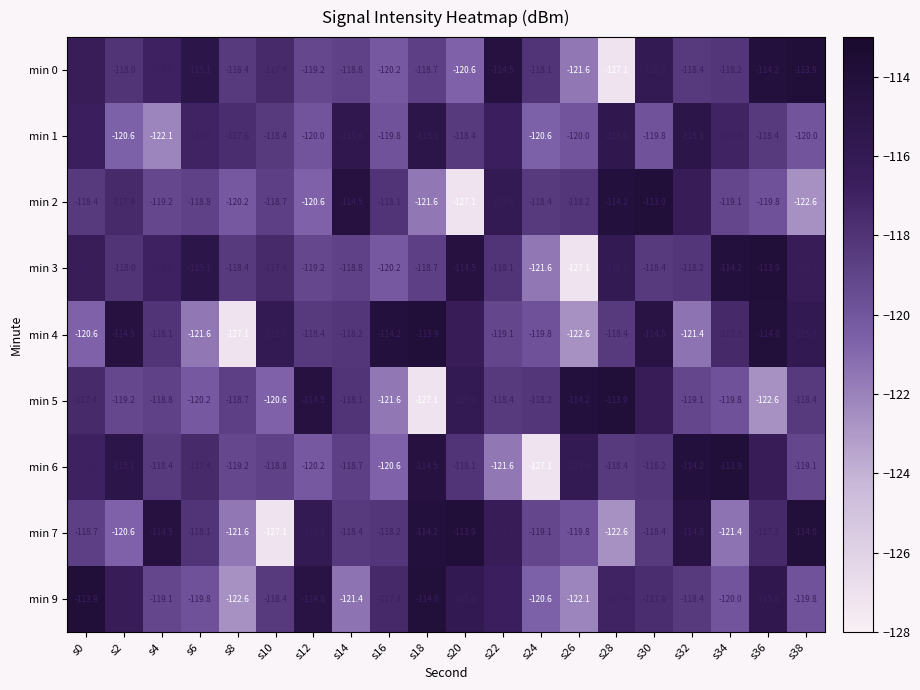

At which label is min 4 closest to -120?

s24